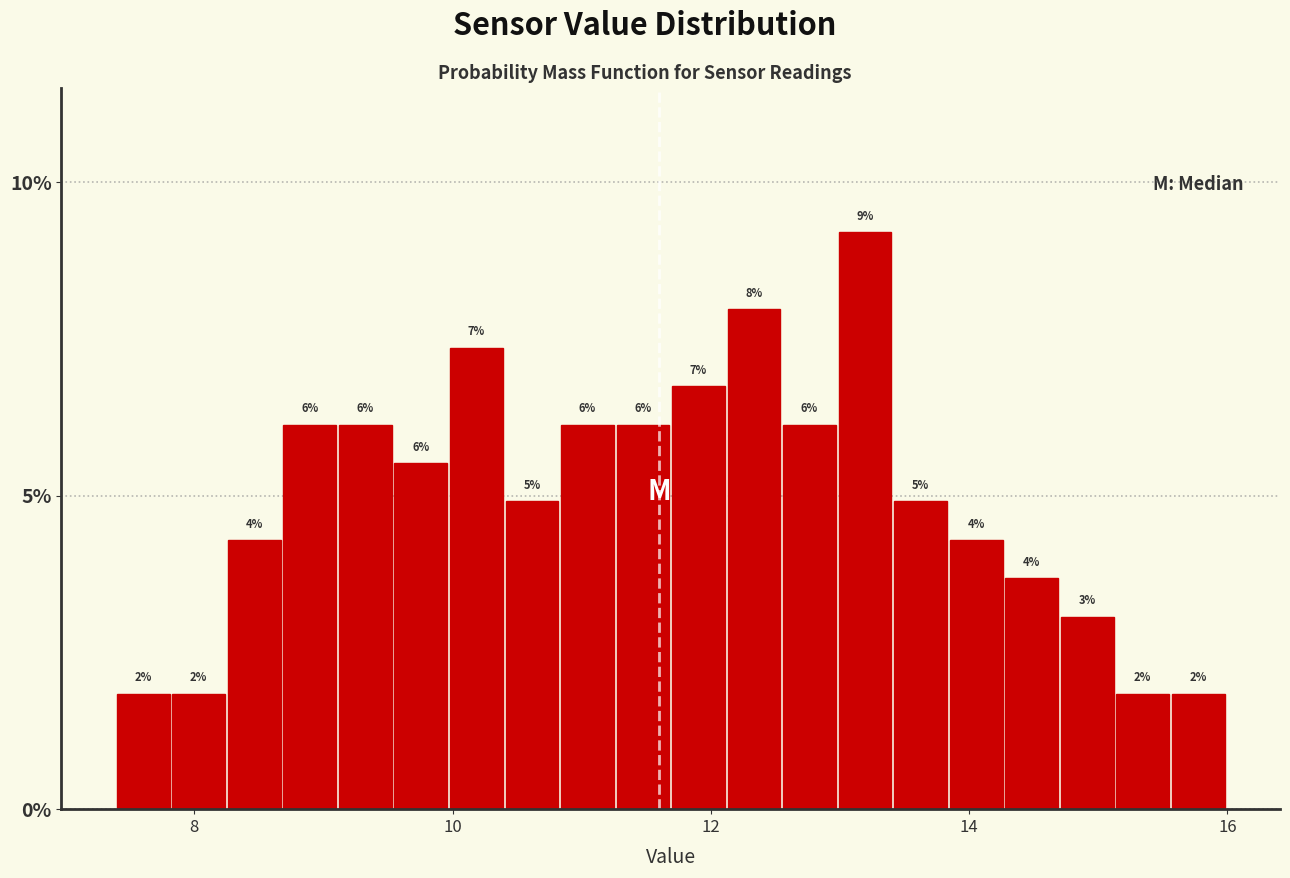

Around what value on the x-axis is the tallest bar? Give the approximate position of its centre, as read against the axis.

13.2